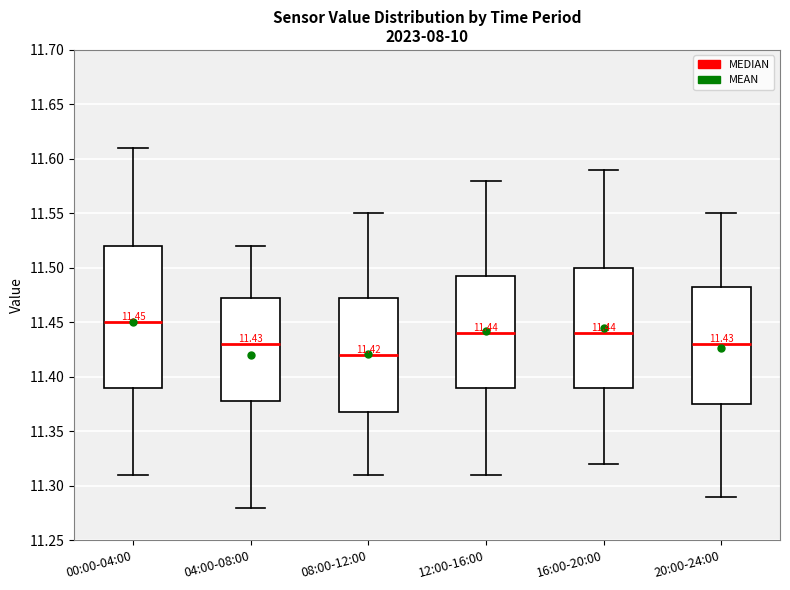

Which box's median line is the highest?

00:00-04:00